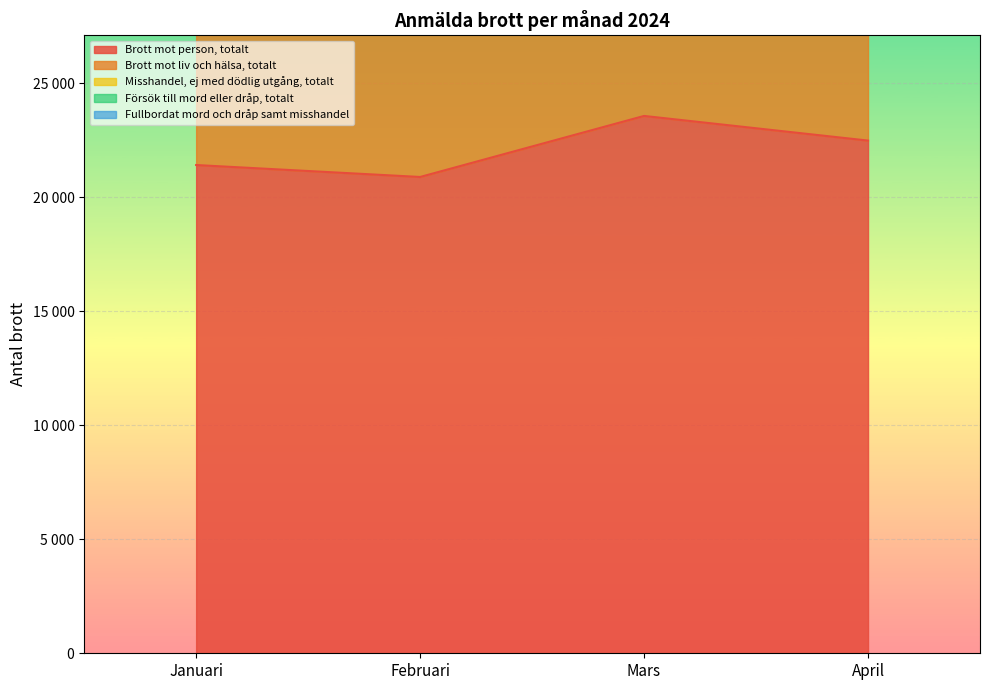

How many interior local peaks does the Misshandel, ej med dödlig utgång, totalt series have?

1